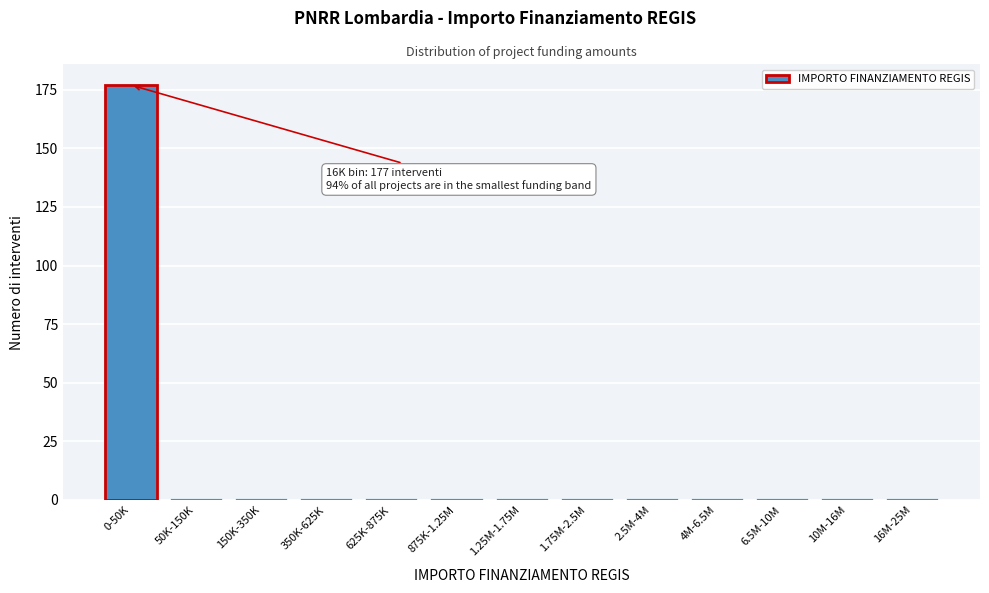

Reading left to right, extract all data points from this chart.

0-50K=177	50K-150K=1	150K-350K=1	350K-625K=1	625K-875K=1	875K-1.25M=1	1.25M-1.75M=1	1.75M-2.5M=1	2.5M-4M=1	4M-6.5M=1	6.5M-10M=1	10M-16M=1	16M-25M=1